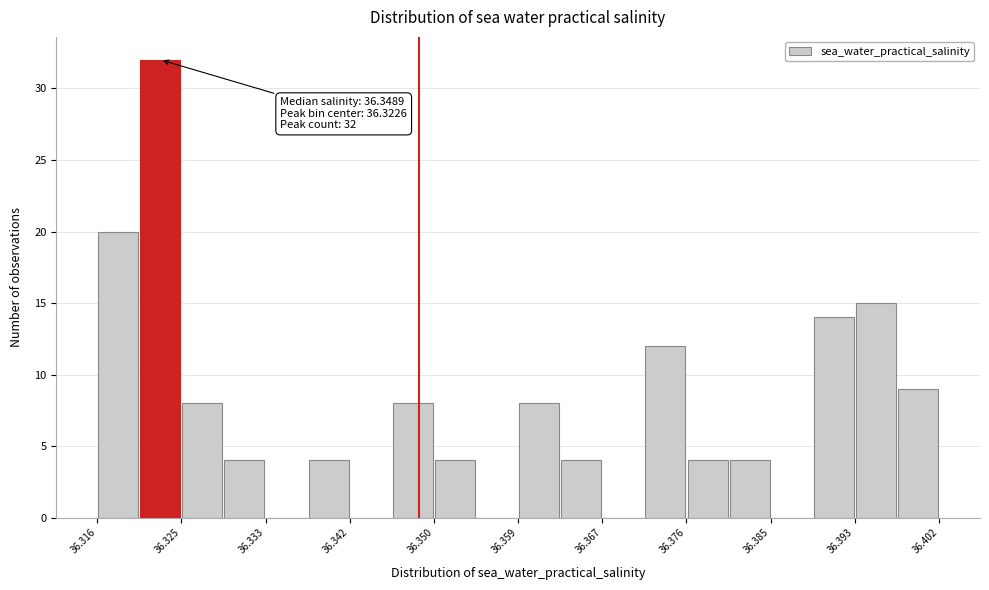

Over which range of the x-axis is the bar tallest?

36.320 to 36.325